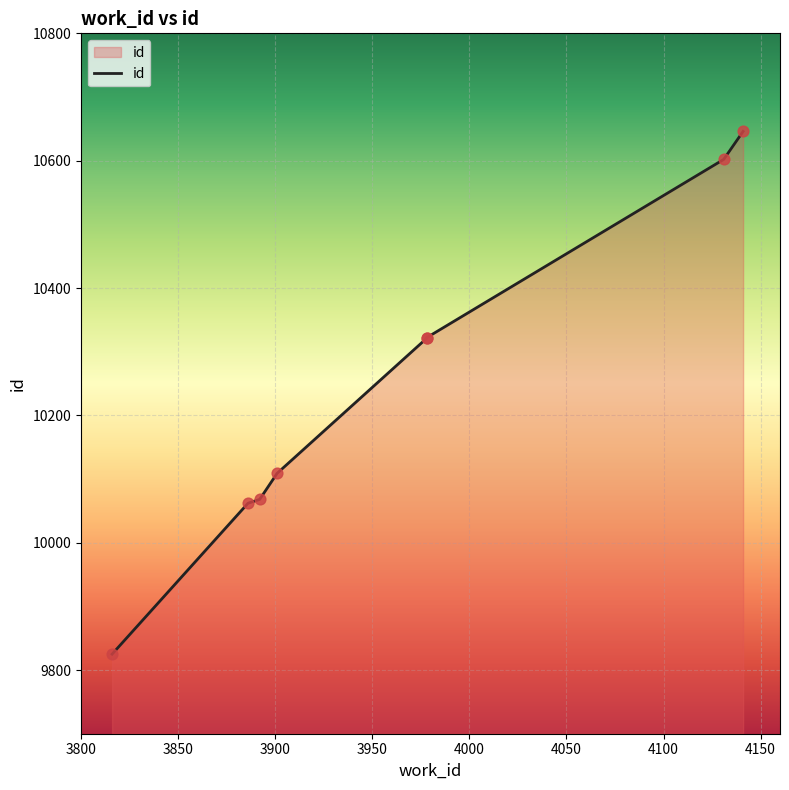

What is the change in value from 3978 to 4141?

+324